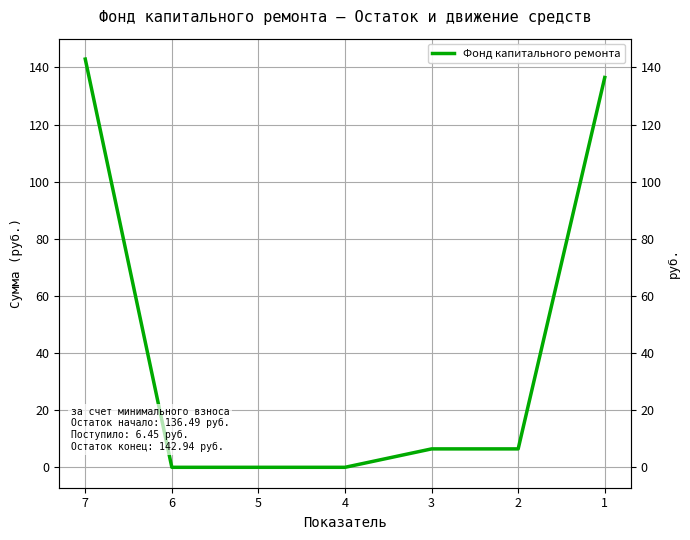

How many lines are shown in the chart?

1